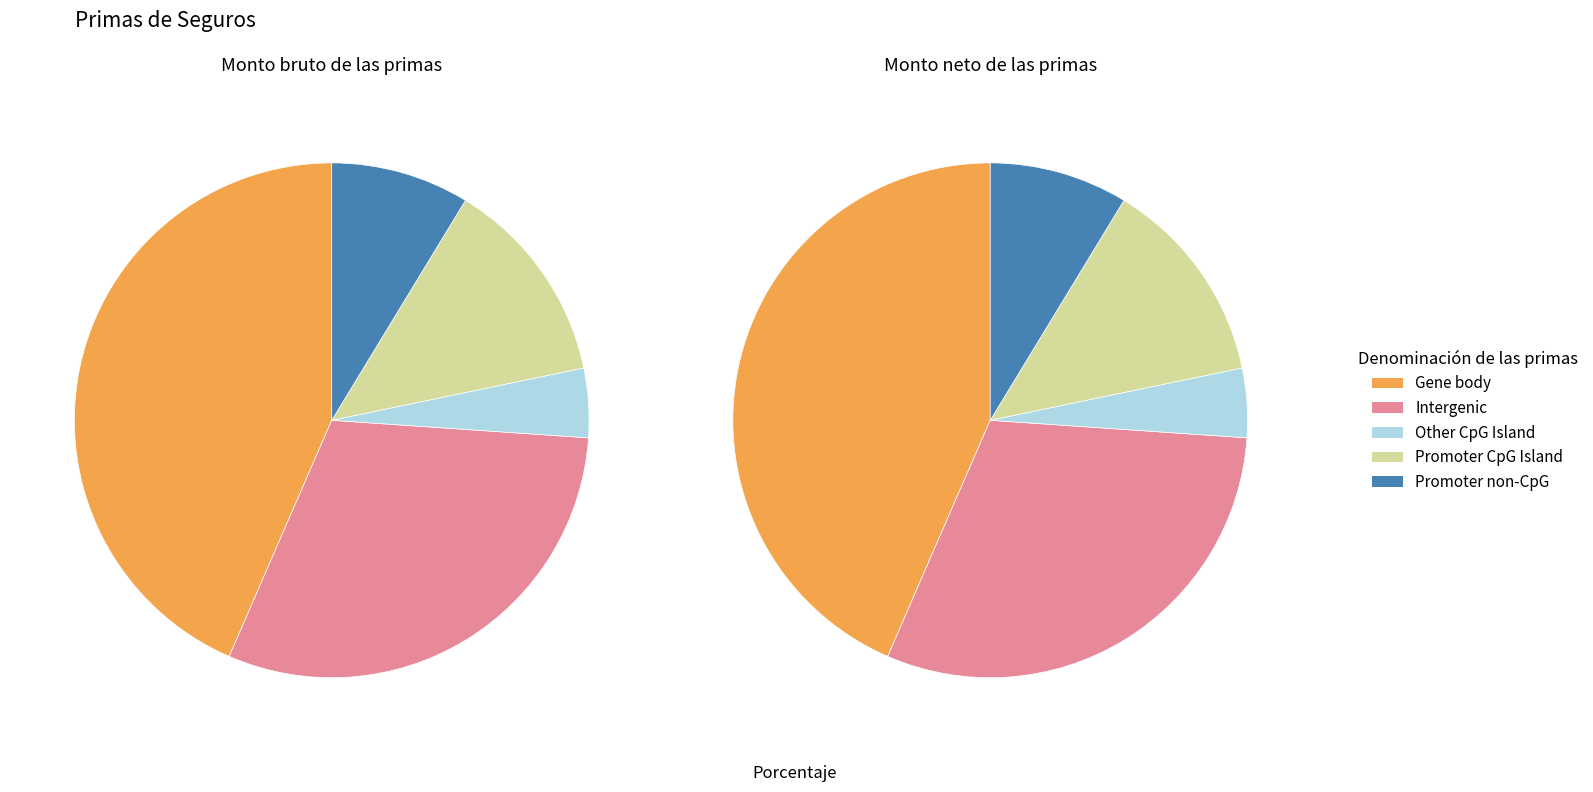

At NO SE GENERA PAGO, list the series in order from largest to smallest.

Gene body, Intergenic, Promoter CpG Island, Promoter non-CpG, Other CpG Island